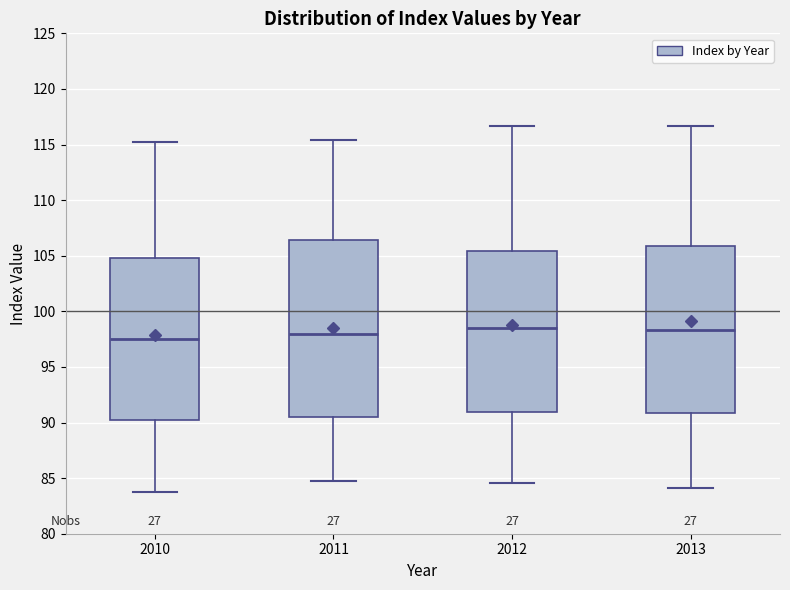

Where is the upper edge of the box at x = 2011 on the y-axis? The values are not printed on the chart, so give them approximately, as read against the axis.

106.5